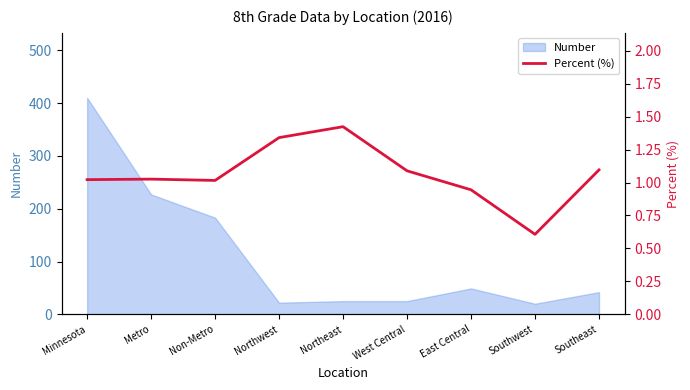

At which category does the data reach its first local valley?

Non-Metro